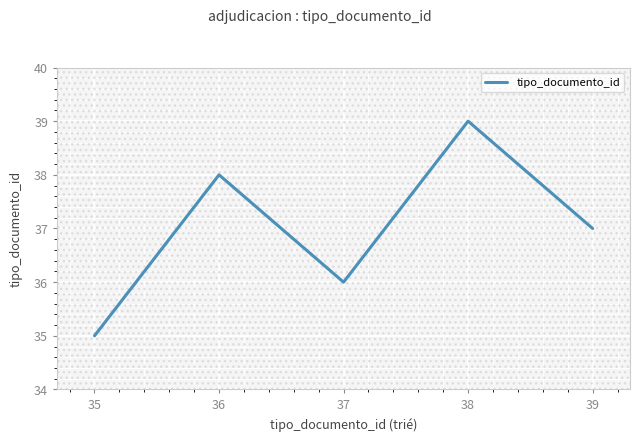

How many distinct data groups are displayed?

1